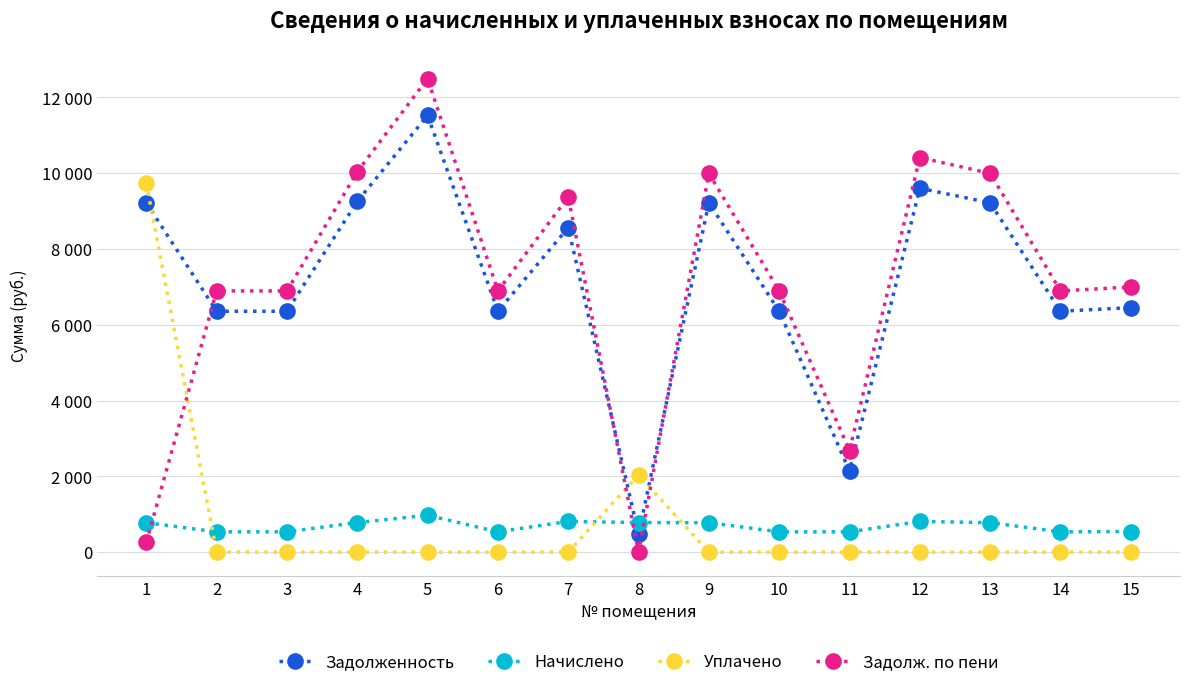

What are all the series names shown in the legend?

Задолженность, Начислено, Уплачено, Задолж. по пени